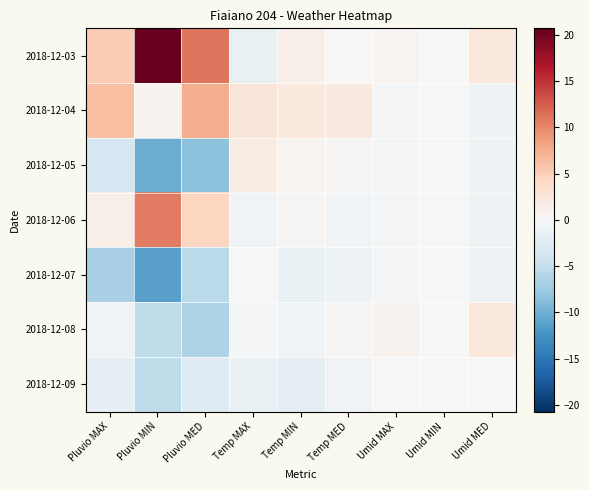

Which series has the widest spread of values?

2018-12-03